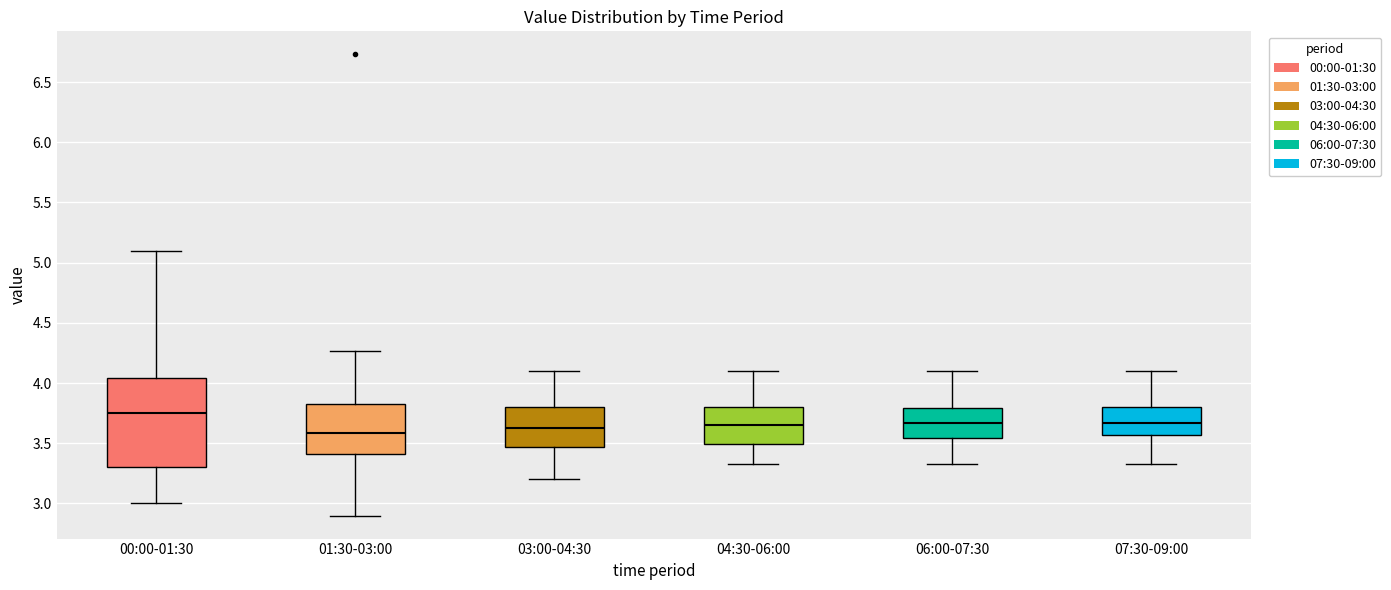

Reading left to right, transcribe this box plot: for each box, give where its median line is, the range the box spans, and where its two whiskers end, as read against the y-axis. The values are not printed on the chart, so give them approximately, as read against the axis.

00:00-01:30: median 3.75, box 3.30 to 4.05, whiskers 3.00 to 5.10
01:30-03:00: median 3.60, box 3.40 to 3.80, whiskers 2.90 to 4.25
03:00-04:30: median 3.65, box 3.45 to 3.80, whiskers 3.20 to 4.10
04:30-06:00: median 3.65, box 3.50 to 3.80, whiskers 3.35 to 4.10
06:00-07:30: median 3.65, box 3.55 to 3.80, whiskers 3.35 to 4.10
07:30-09:00: median 3.65, box 3.55 to 3.80, whiskers 3.35 to 4.10